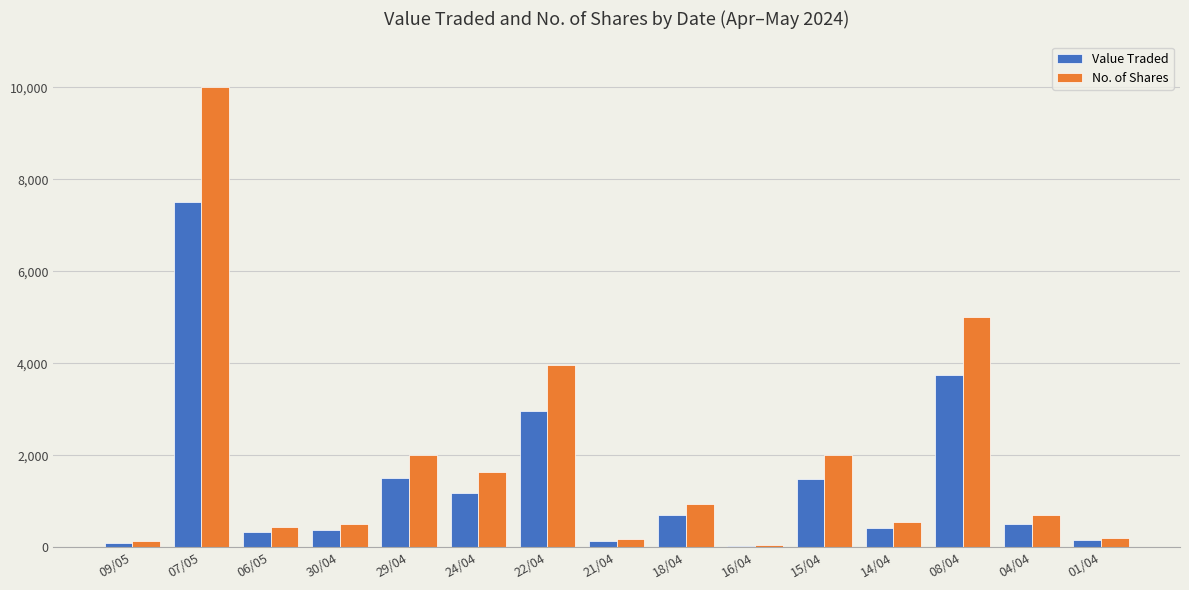

How many groups of bars are there?

15